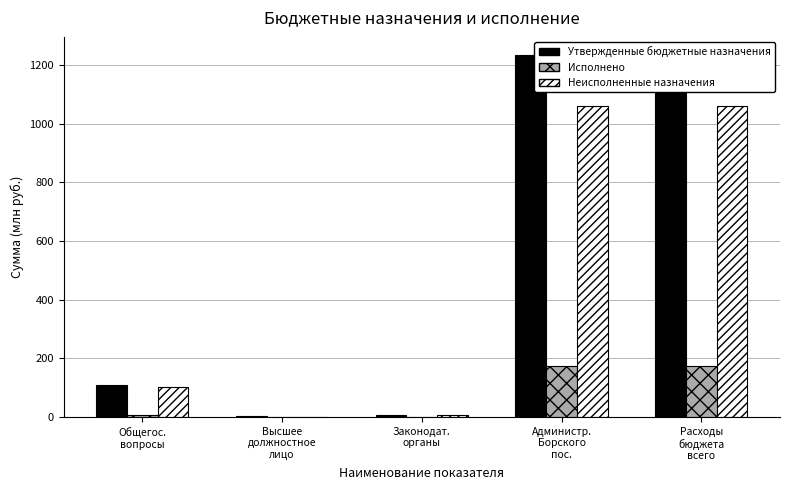

Which has a higher value, Законодат.
органы or Администр.
Борского
пос.?

Администр.
Борского
пос.